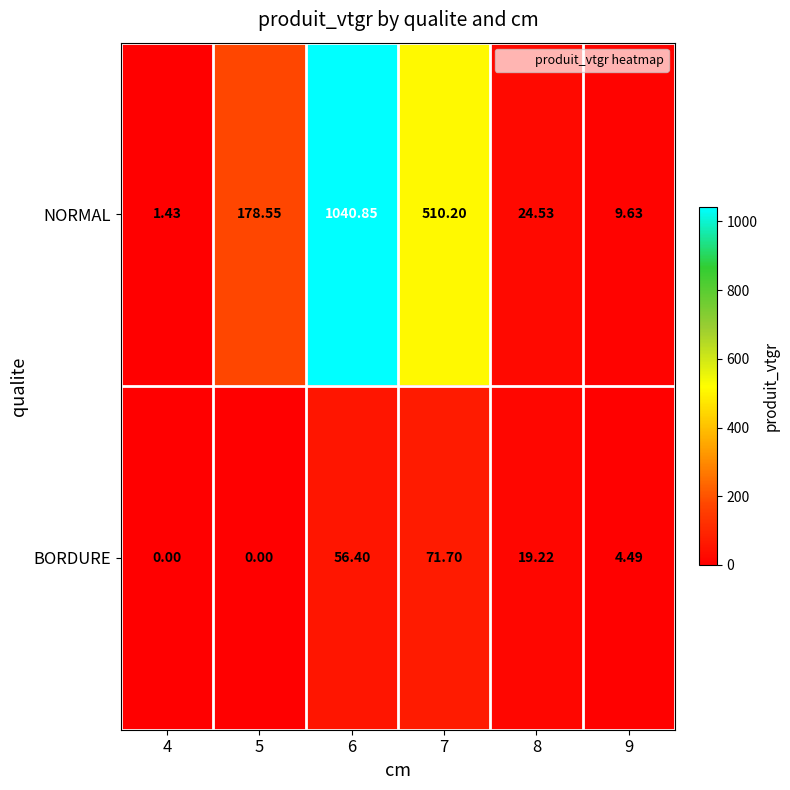

Between 5 and 8, which series saw the biggest shift?

NORMAL